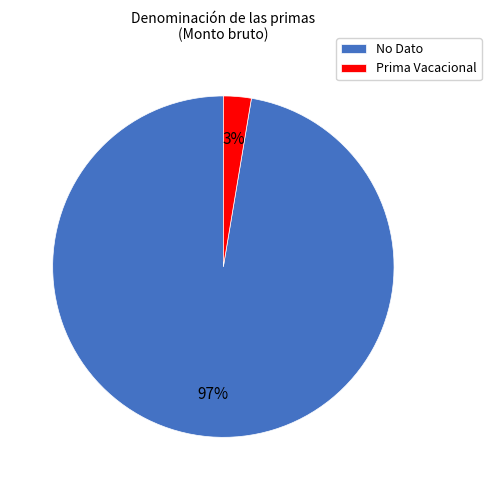

Does No Dato account for over 50% of the chart?

Yes